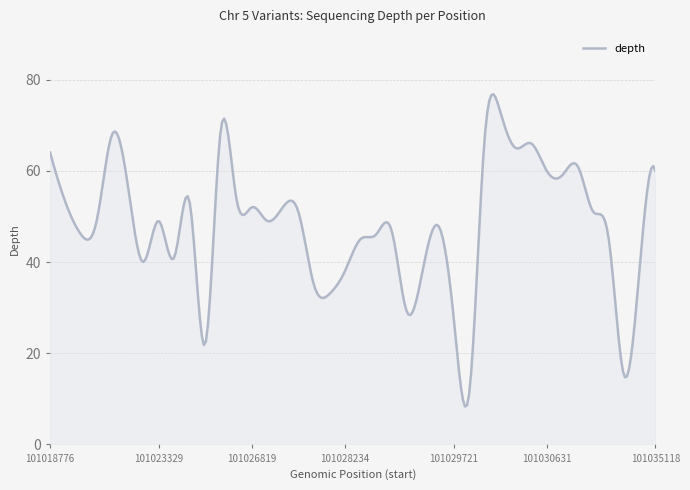

What is the greatest value displayed?

76.8